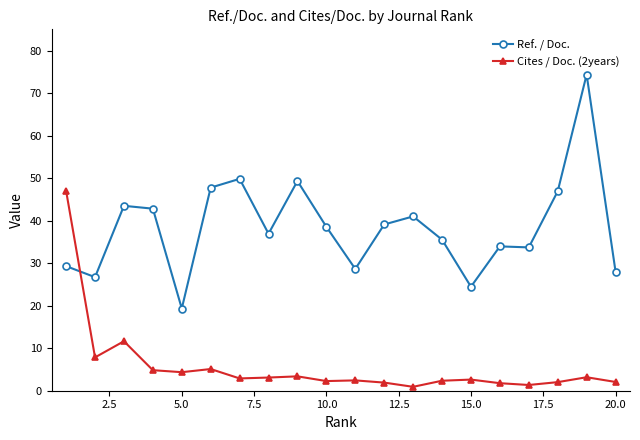

Which series has the largest total across all categories?

Ref. / Doc.